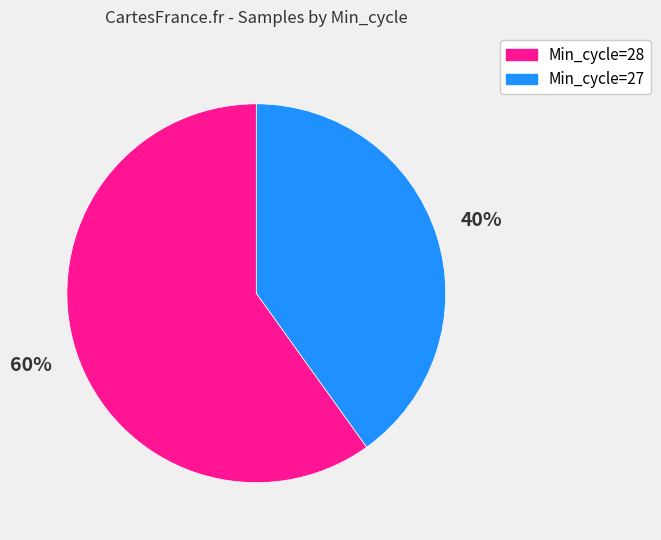

To the nearest percent, what is the difference between the largest and smallest slice percentages?

20%